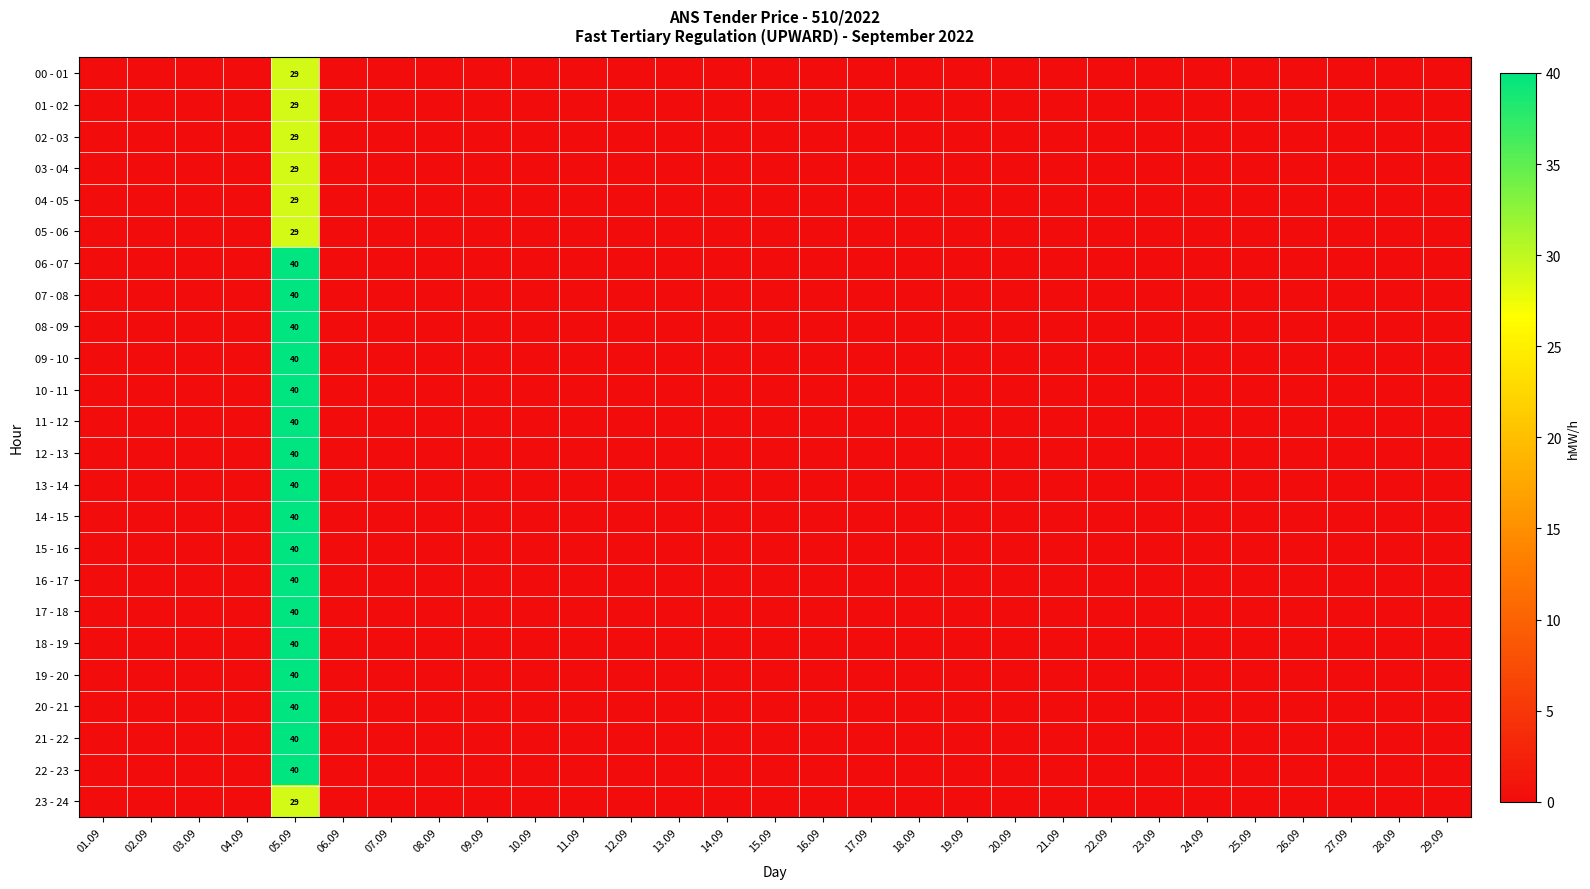

At which category is the sum across all series the highest?

05.09